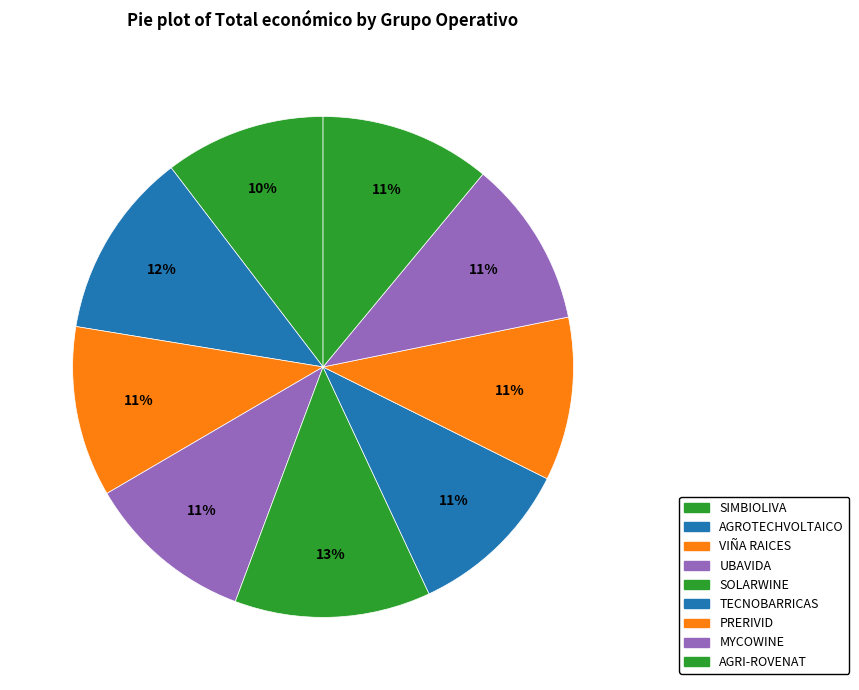

The TECNOBARRICAS slice represents 11% of the pie. True or false?

True